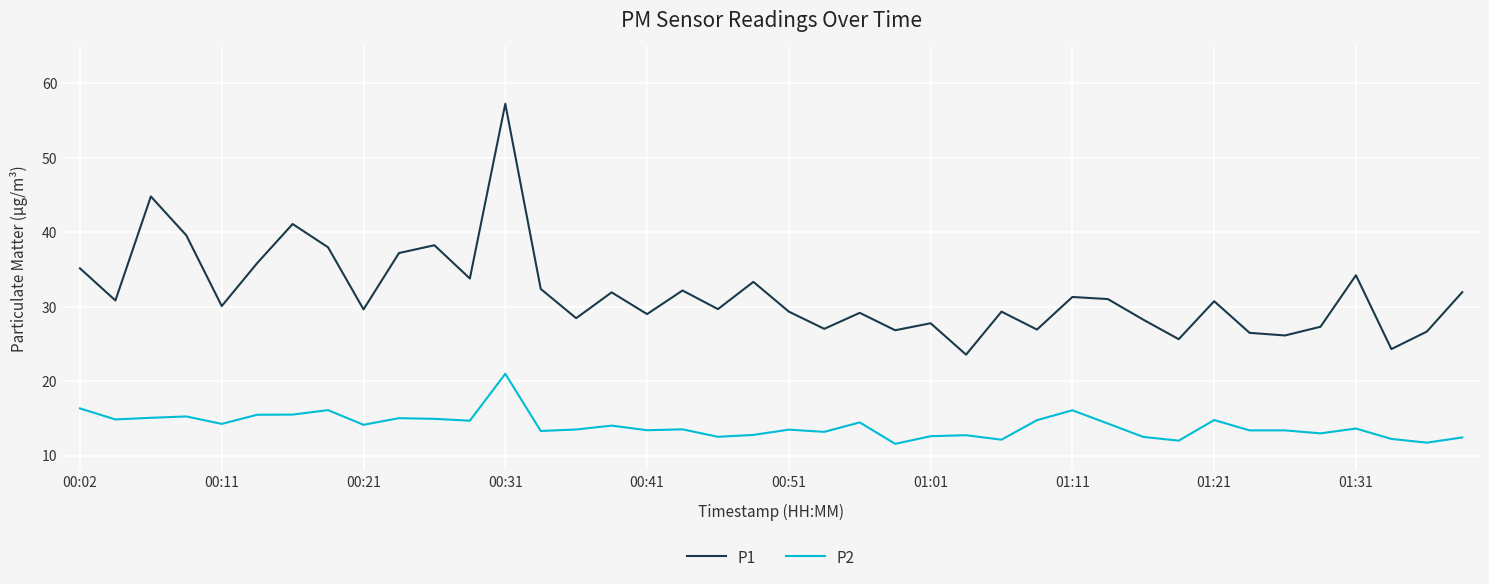

What is the average value of the P1 series?

31.8